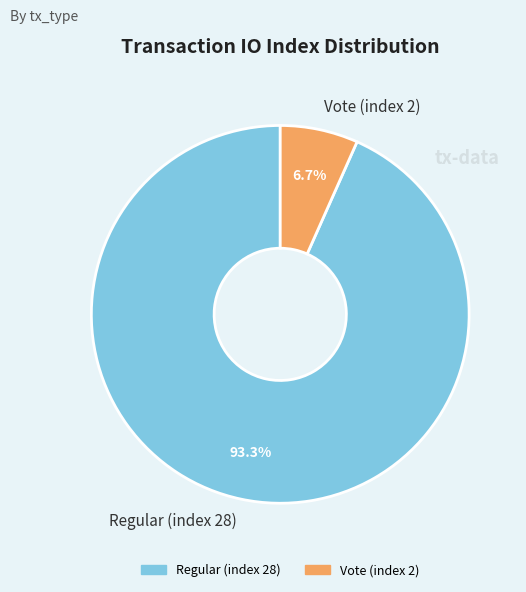

To the nearest percent, what is the difference between the largest and smallest slice percentages?

87%